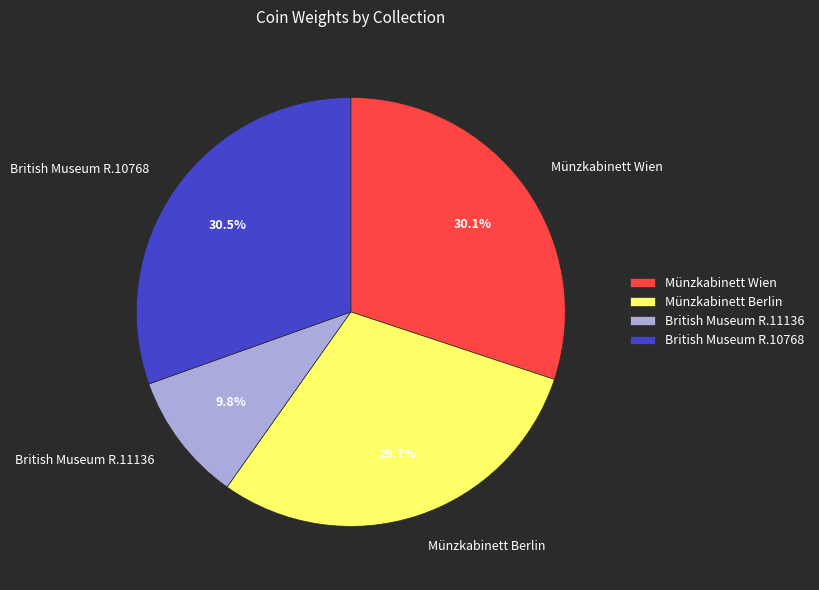

Is the sum of British Museum R.11136 and Münzkabinett Wien greater than half?

No